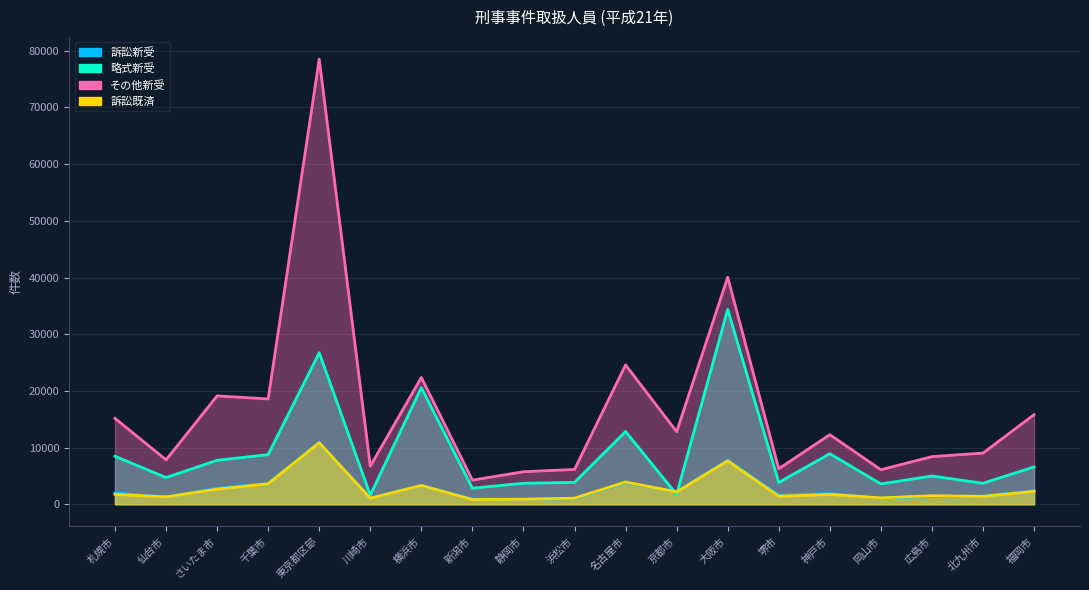

Does the chart display data point markers on the line(s)?

No